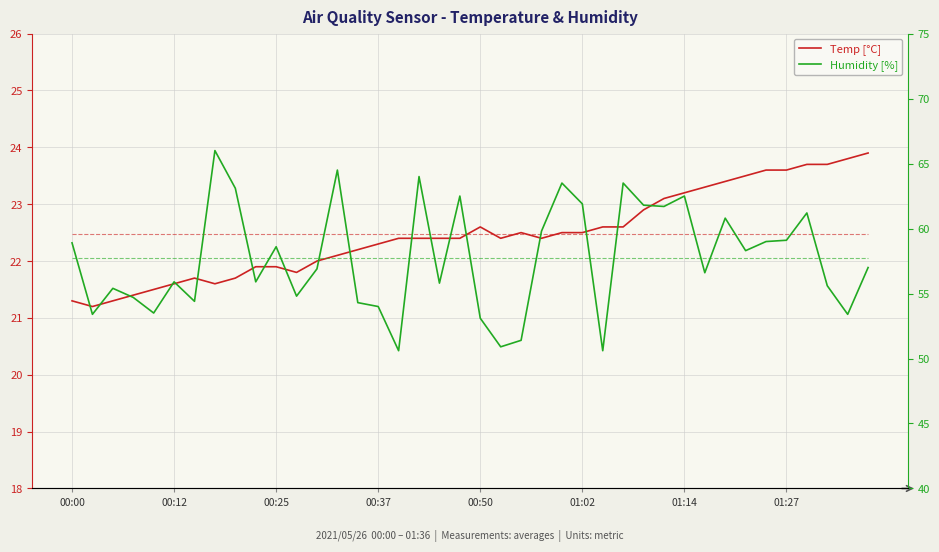

What are all the series names shown in the legend?

Temp [°C], Humidity [%]